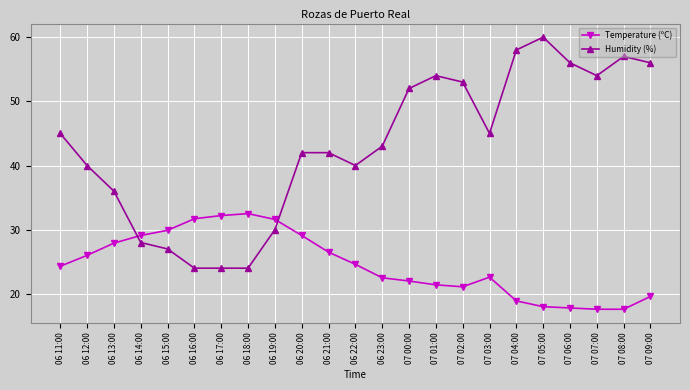

True or false: Humidity (%) has more than 0 interior local peaks.

True